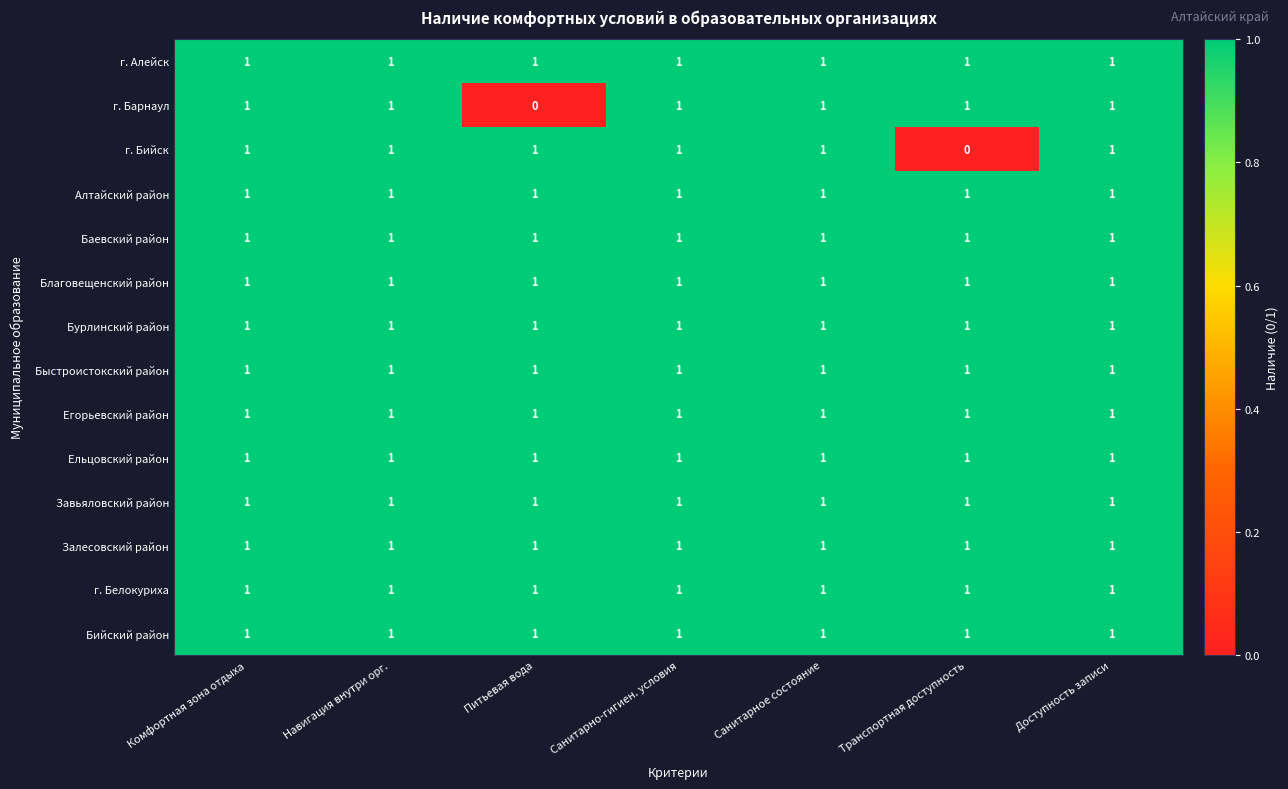

The value of Залесовский район at Навигация внутри орг. is 1. True or false?

True